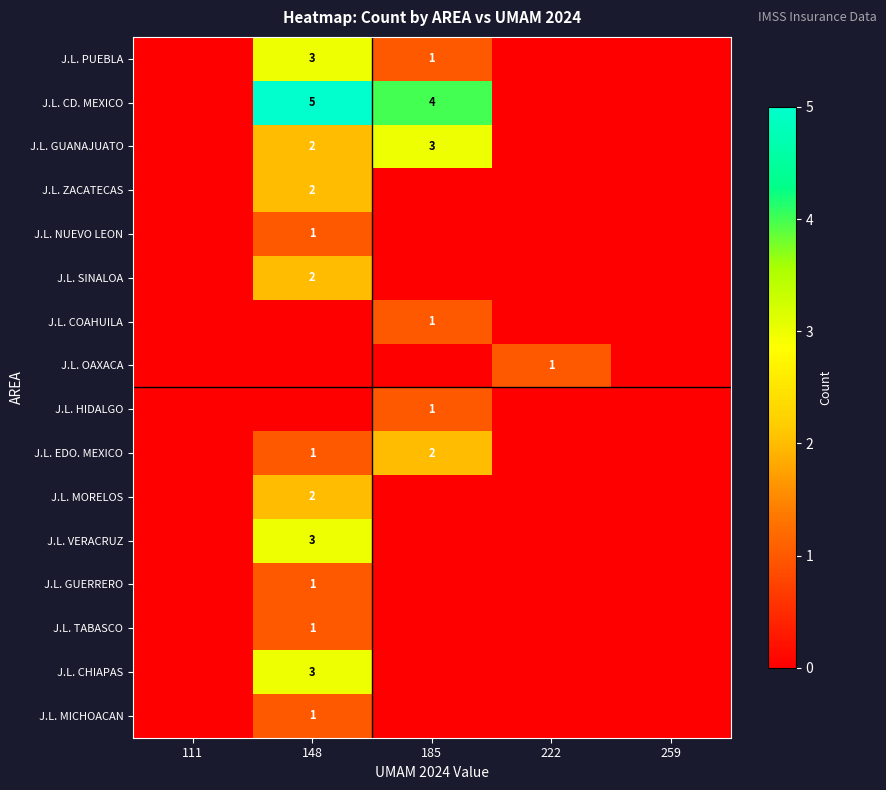

Between 148 and 259, which is larger?

148